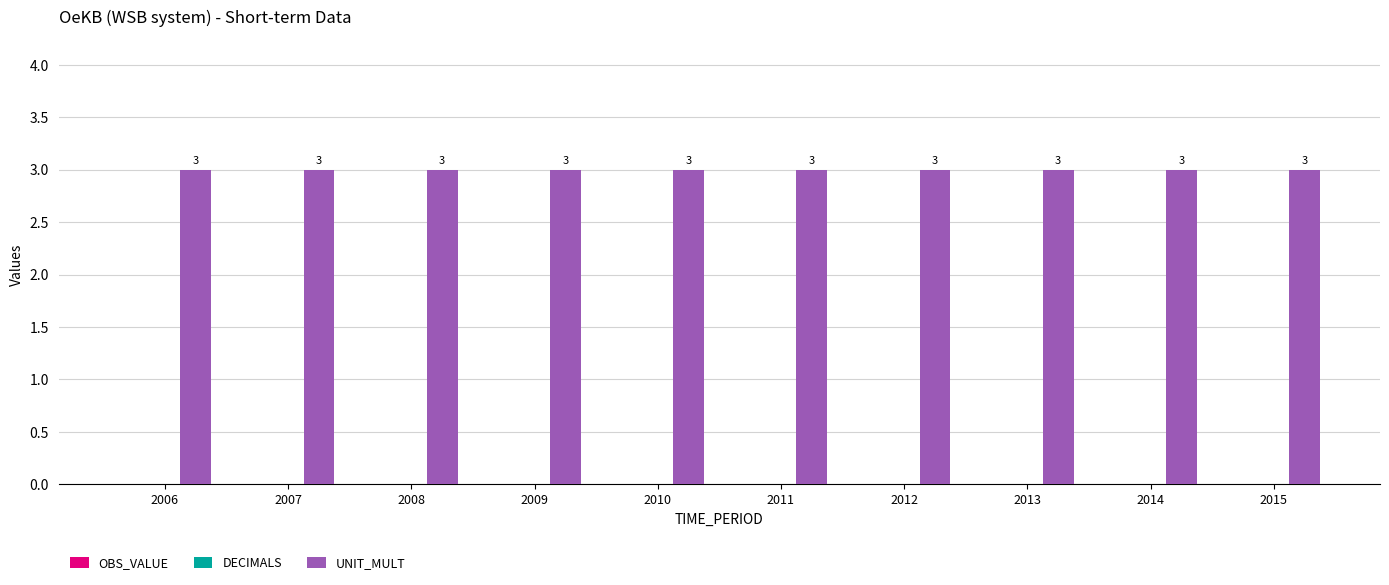

Is the value of UNIT_MULT at 2006 greater than the value of DECIMALS at 2008?

Yes